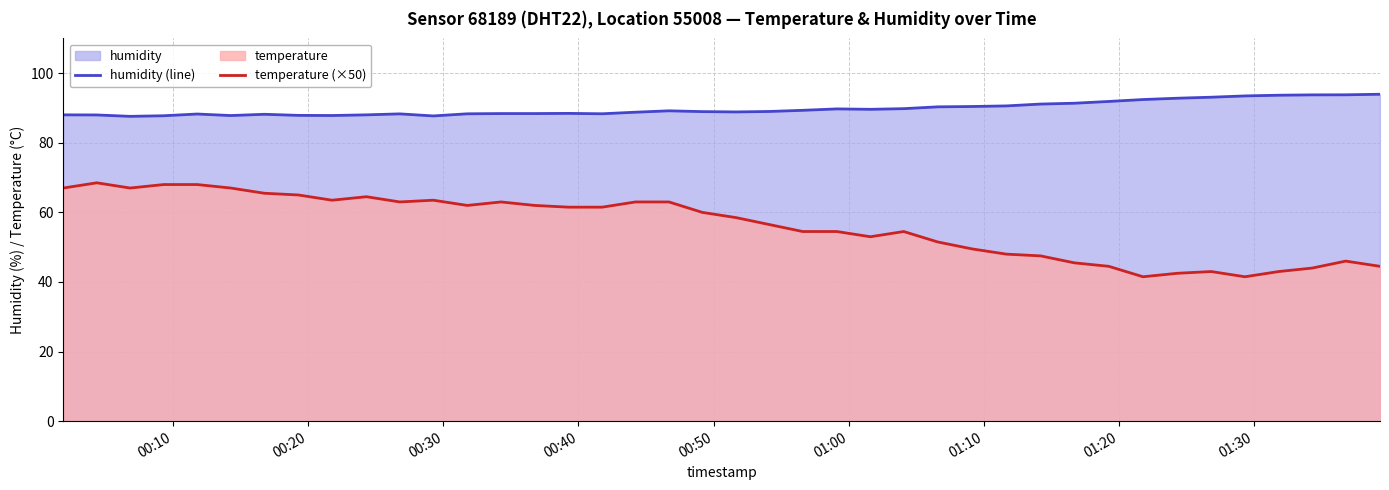

In temperature (×50), how many points are lower than both neighbors (excluding endpoints)?

7